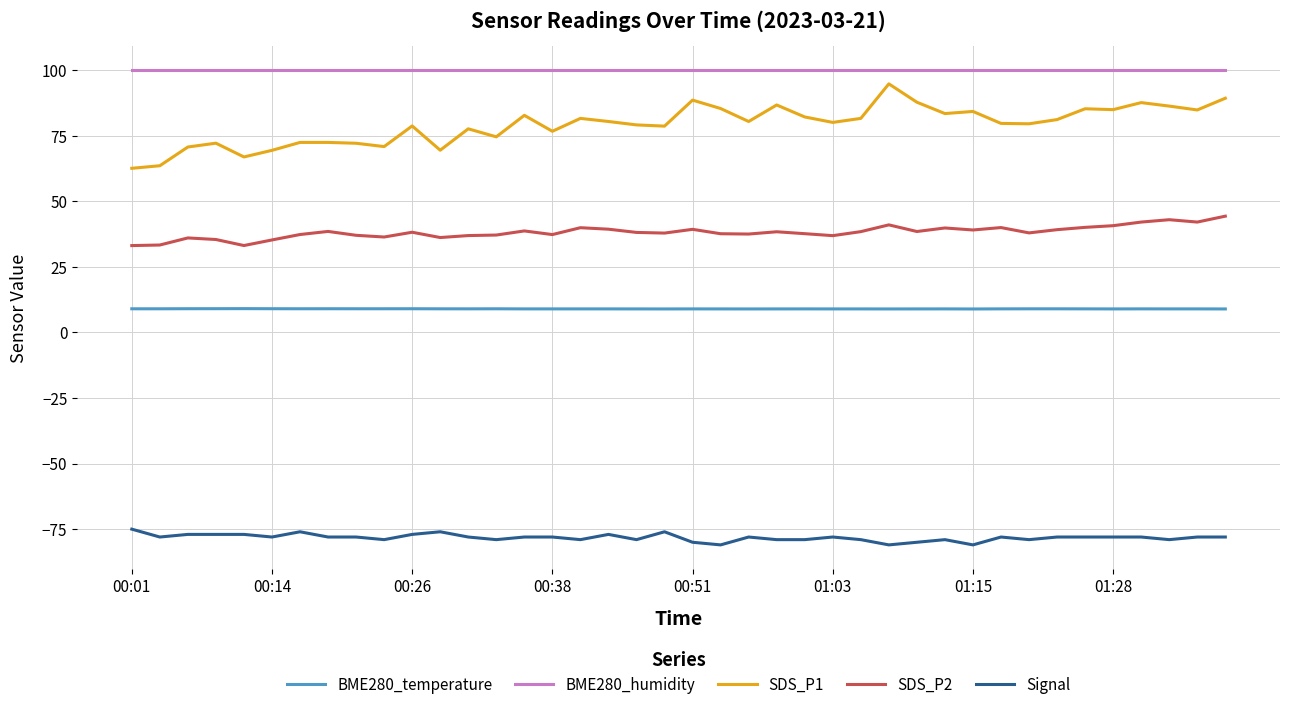

What is the difference between the maximum and minimum values in the SDS_P2 series?

11.2